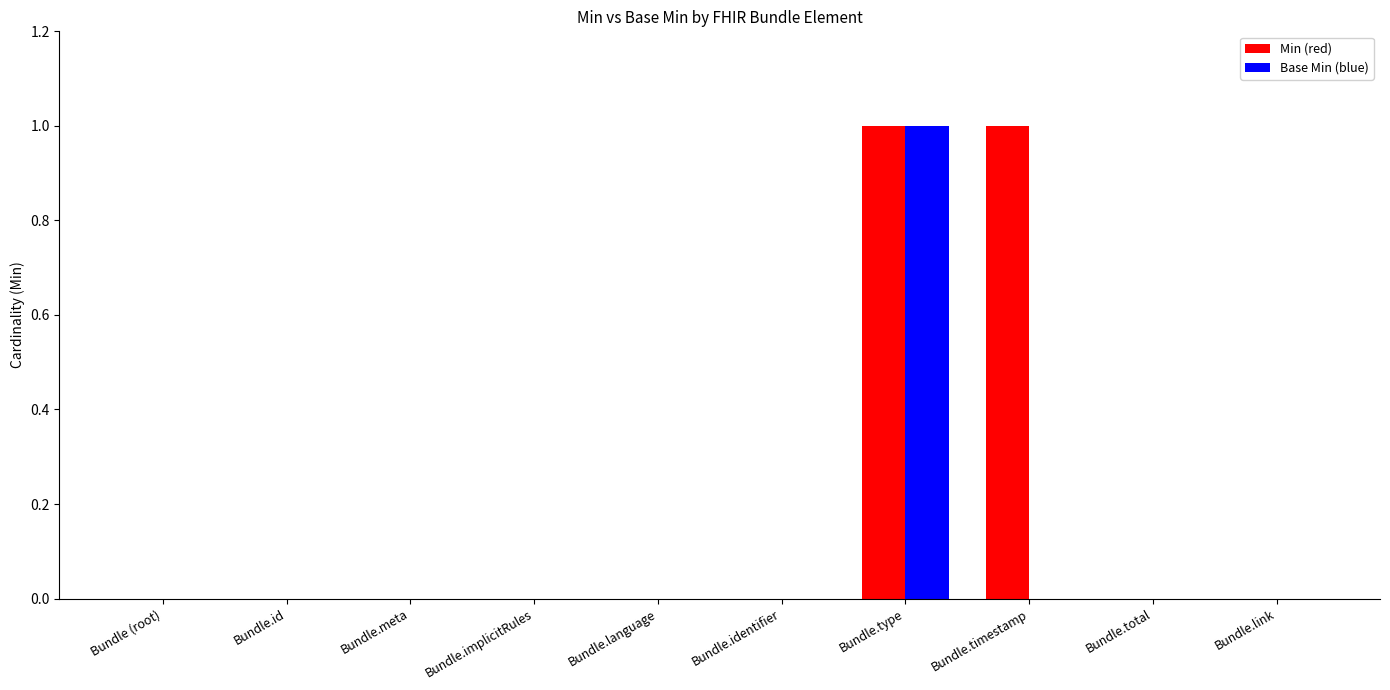

Which series has the largest total across all categories?

Min (red)